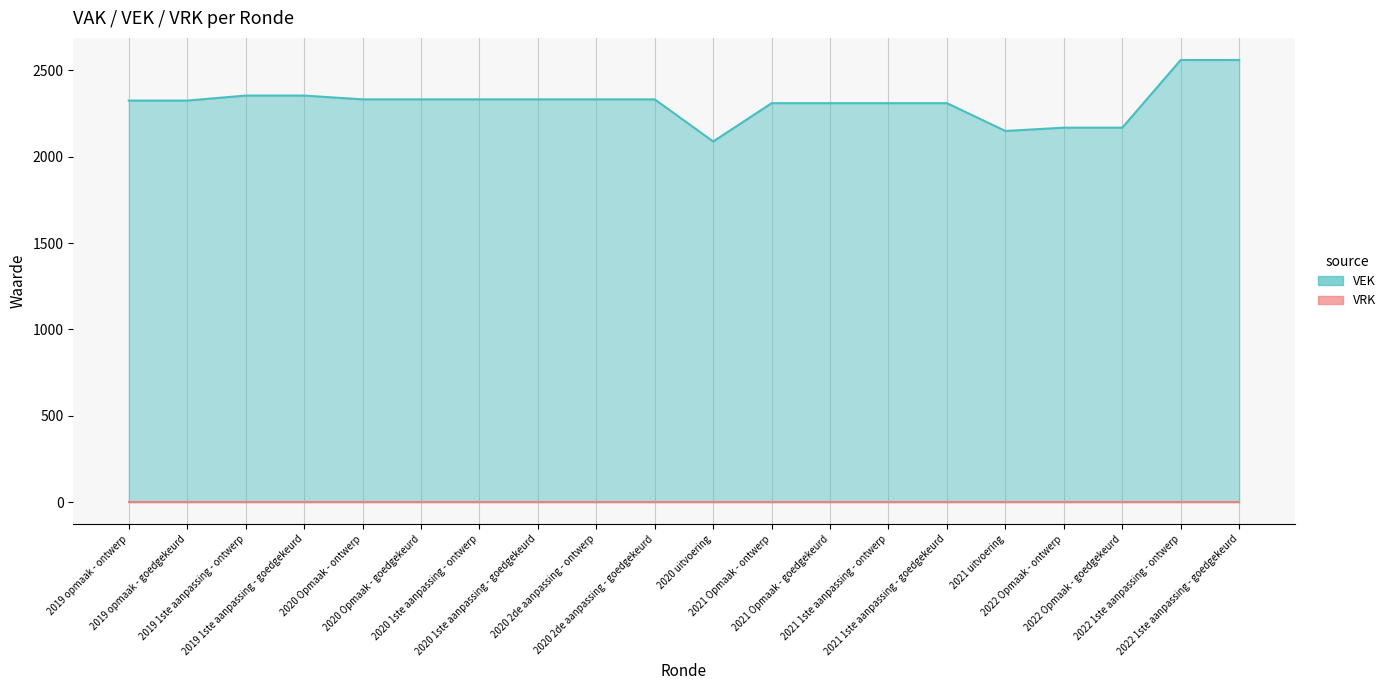

Between 2021 Opmaak - goedgekeurd and 2019 1ste aanpassing - goedgekeurd, which is larger?

2019 1ste aanpassing - goedgekeurd